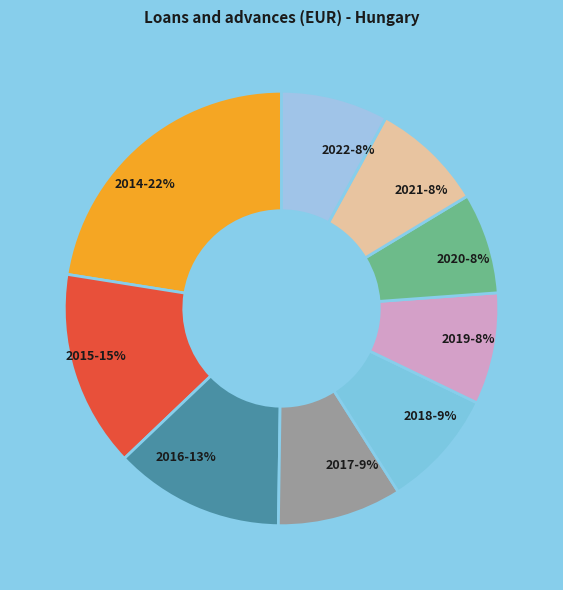

To the nearest percent, what is the average slice percentage?

11%